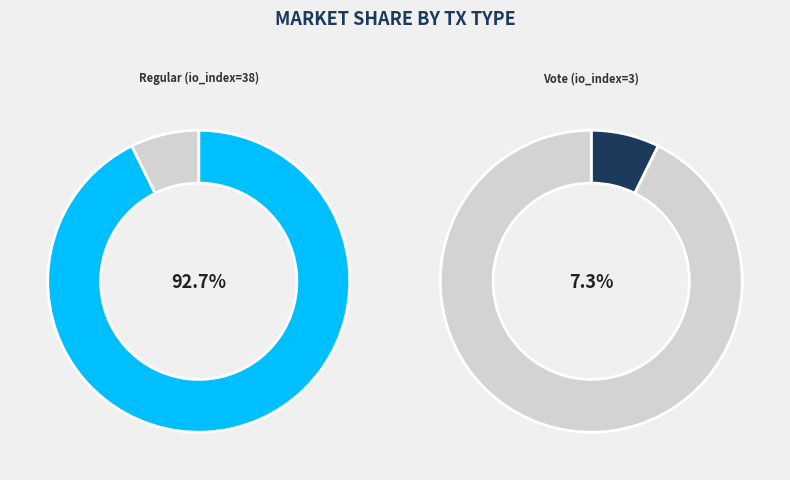

To the nearest percent, what is the combined percentage of Vote (io_index=3) and Regular (io_index=38)?

100%